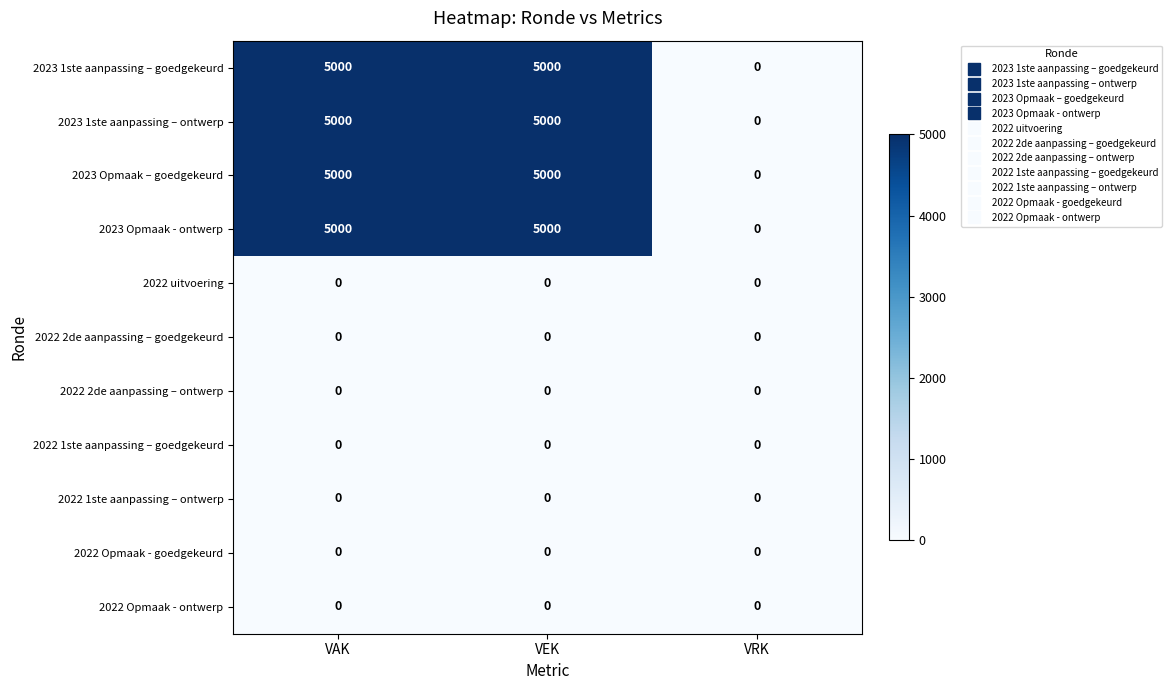

What is the sum of all 2023 Opmaak – goedgekeurd values?

10000